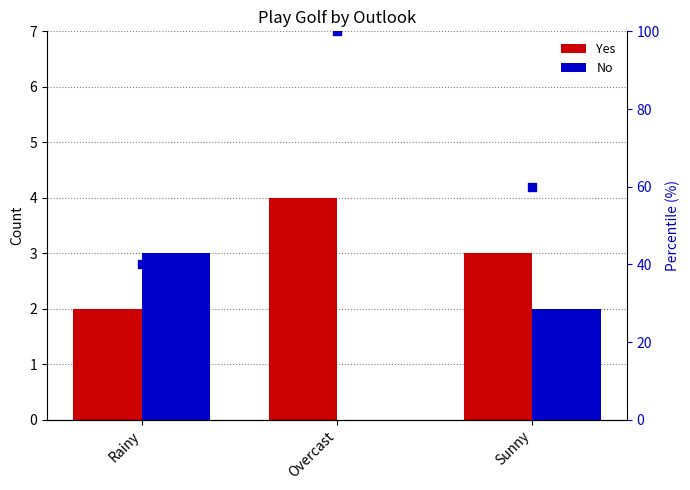

Which series reaches the maximum Y coordinate?

% Yes